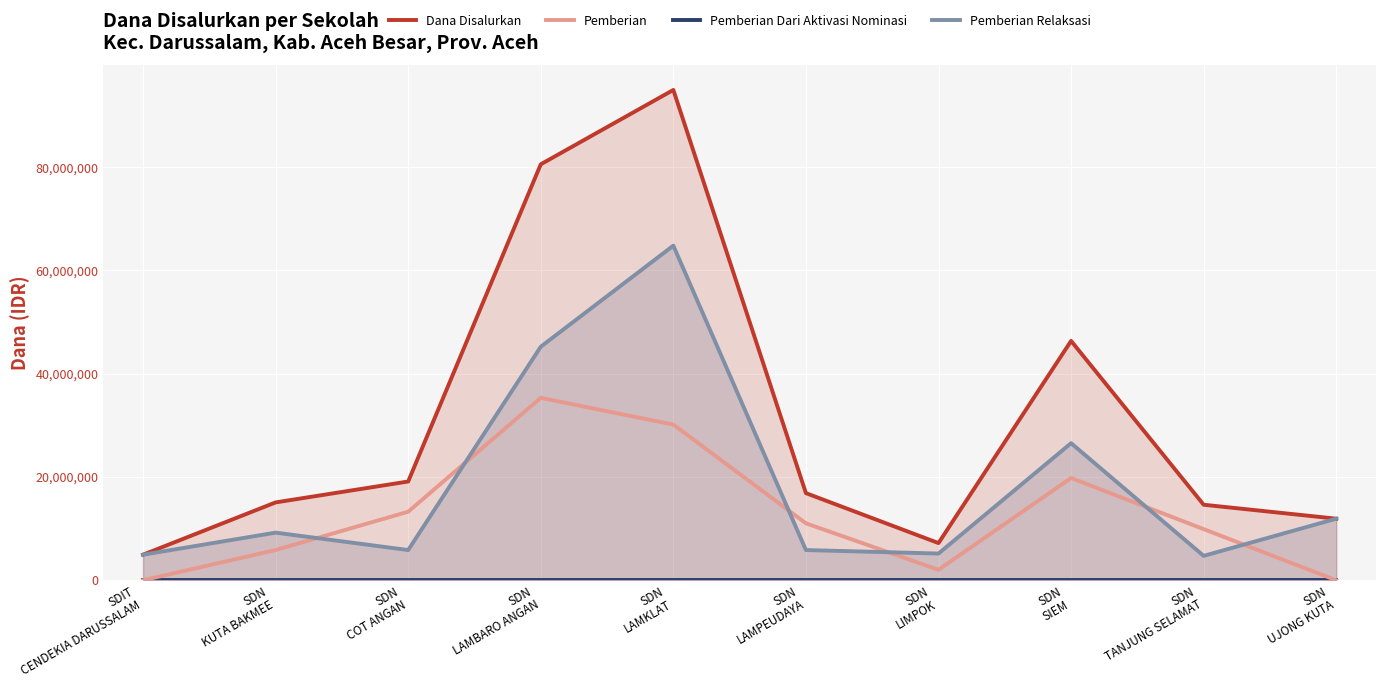

Rank the series at SDN
LAMKLAT from highest to lowest value.

Dana Disalurkan, Pemberian Relaksasi, Pemberian, Pemberian Dari Aktivasi Nominasi